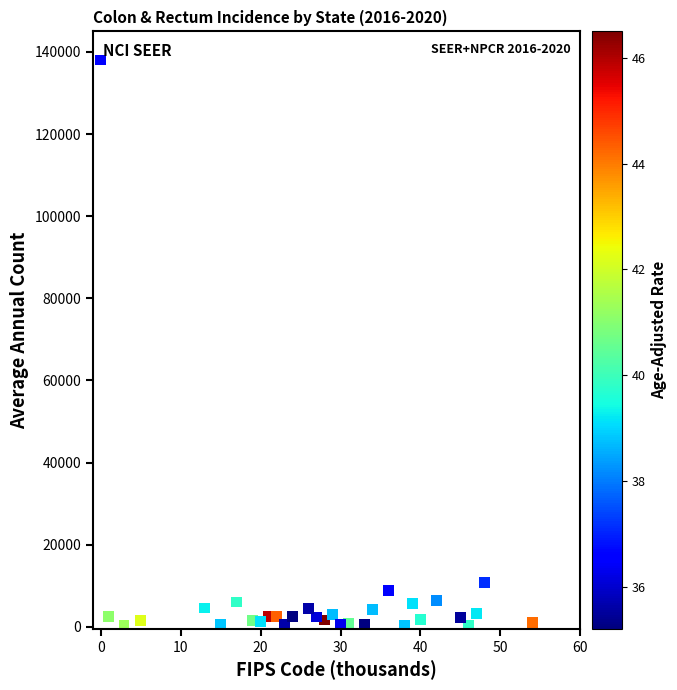

What is the range of Y values (max minus min)?

137723